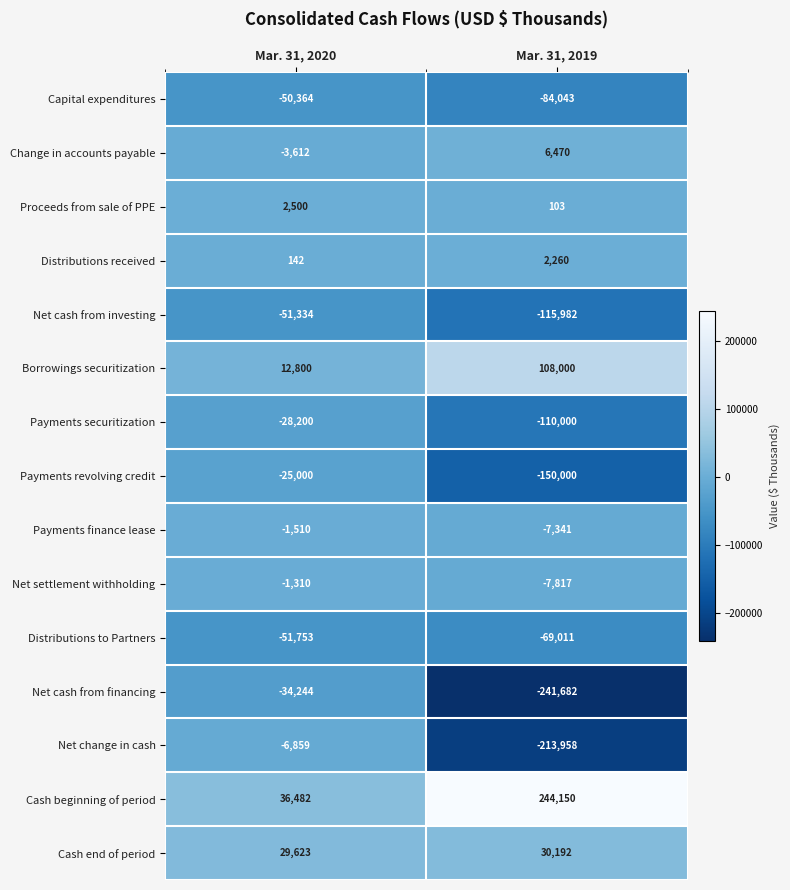

List the series in order of their peak value, lowest first.

Distributions to Partners, Net cash from investing, Capital expenditures, Net cash from financing, Payments securitization, Payments revolving credit, Net change in cash, Payments finance lease, Net settlement withholding, Distributions received, Proceeds from sale of PPE, Change in accounts payable, Cash end of period, Borrowings securitization, Cash beginning of period